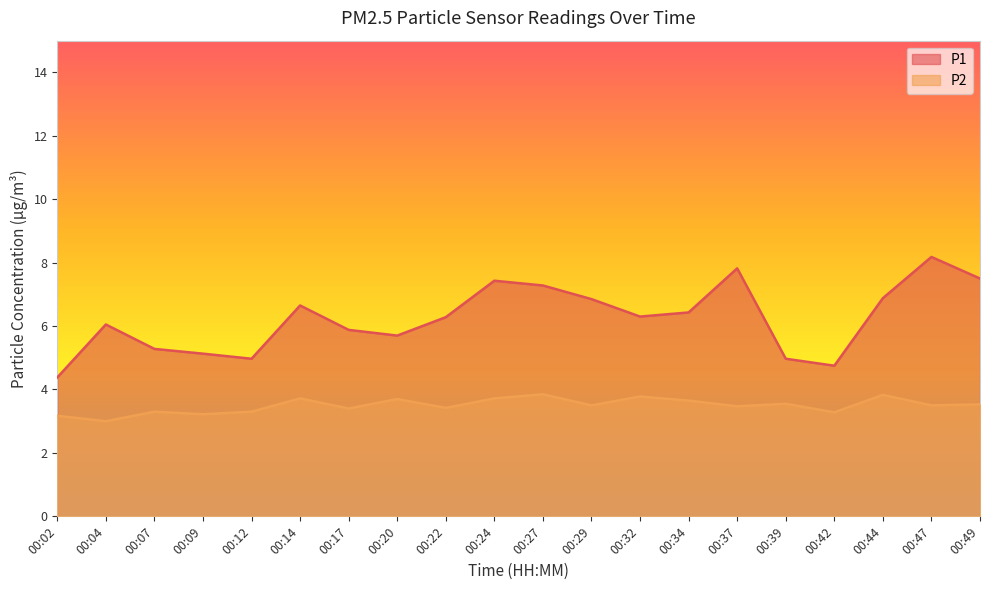

What is the difference between the maximum and minimum values in the P2 series?

0.9